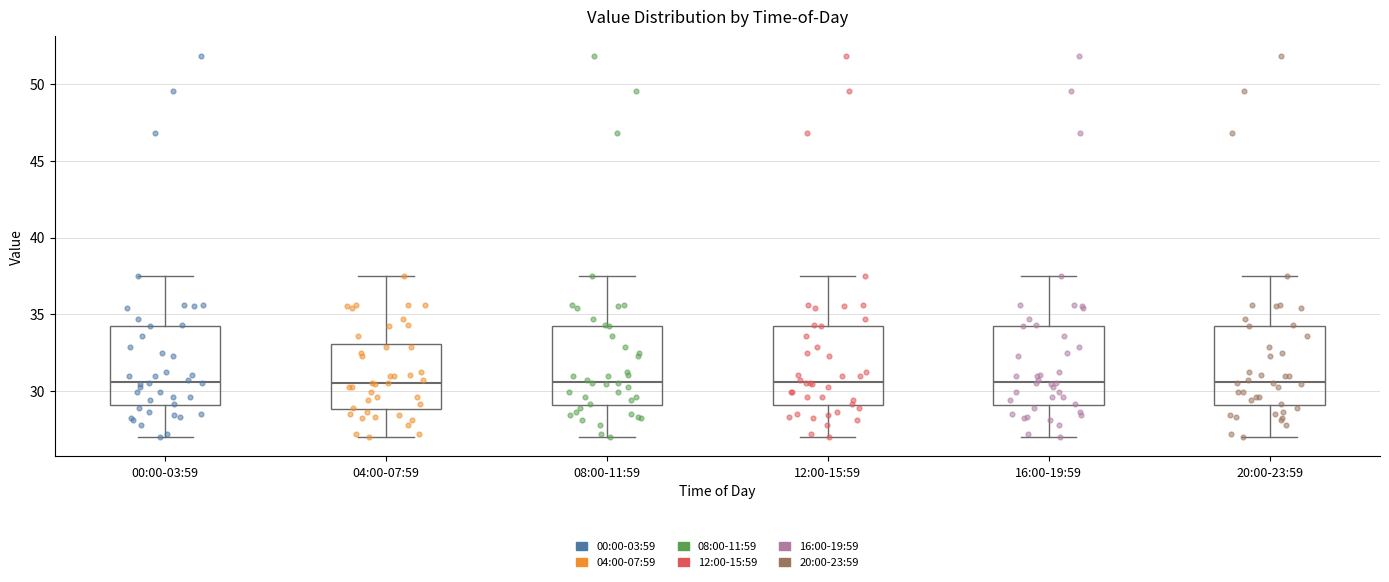

Reading left to right, read every box against the y-axis: the position of its median line, the range the box covers, and the ends of its whiskers. The values are not printed on the chart, so give them approximately, as read against the axis.

00:00-03:59: median 30.5, box 29.0 to 34.0, whiskers 27.0 to 37.5
04:00-07:59: median 30.5, box 29.0 to 33.0, whiskers 27.0 to 37.5
08:00-11:59: median 30.5, box 29.0 to 34.0, whiskers 27.0 to 37.5
12:00-15:59: median 30.5, box 29.0 to 34.0, whiskers 27.0 to 37.5
16:00-19:59: median 30.5, box 29.0 to 34.0, whiskers 27.0 to 37.5
20:00-23:59: median 30.5, box 29.0 to 34.0, whiskers 27.0 to 37.5